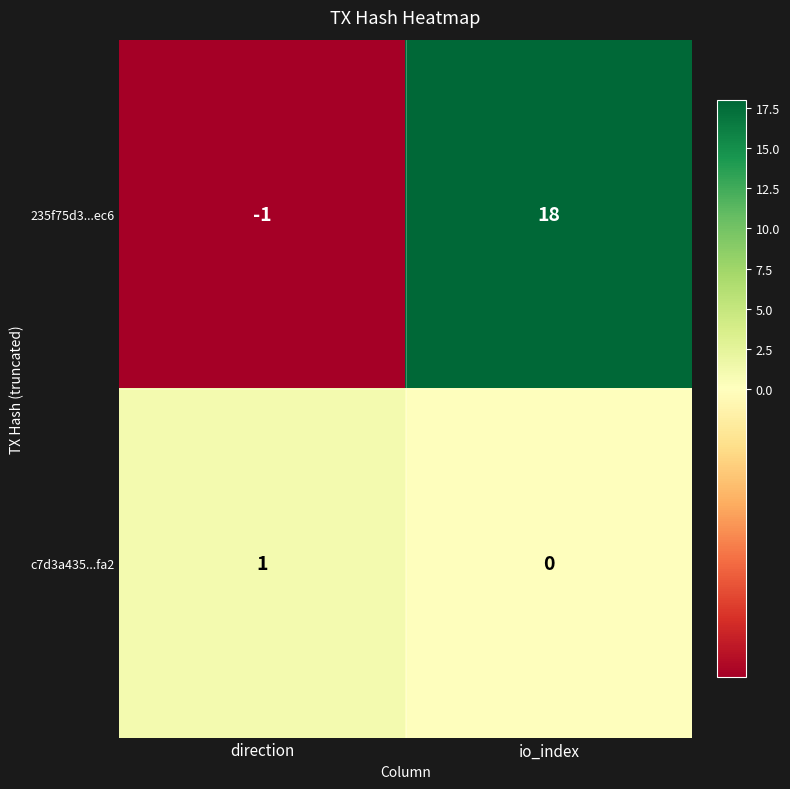

At which category is the sum across all series the highest?

io_index